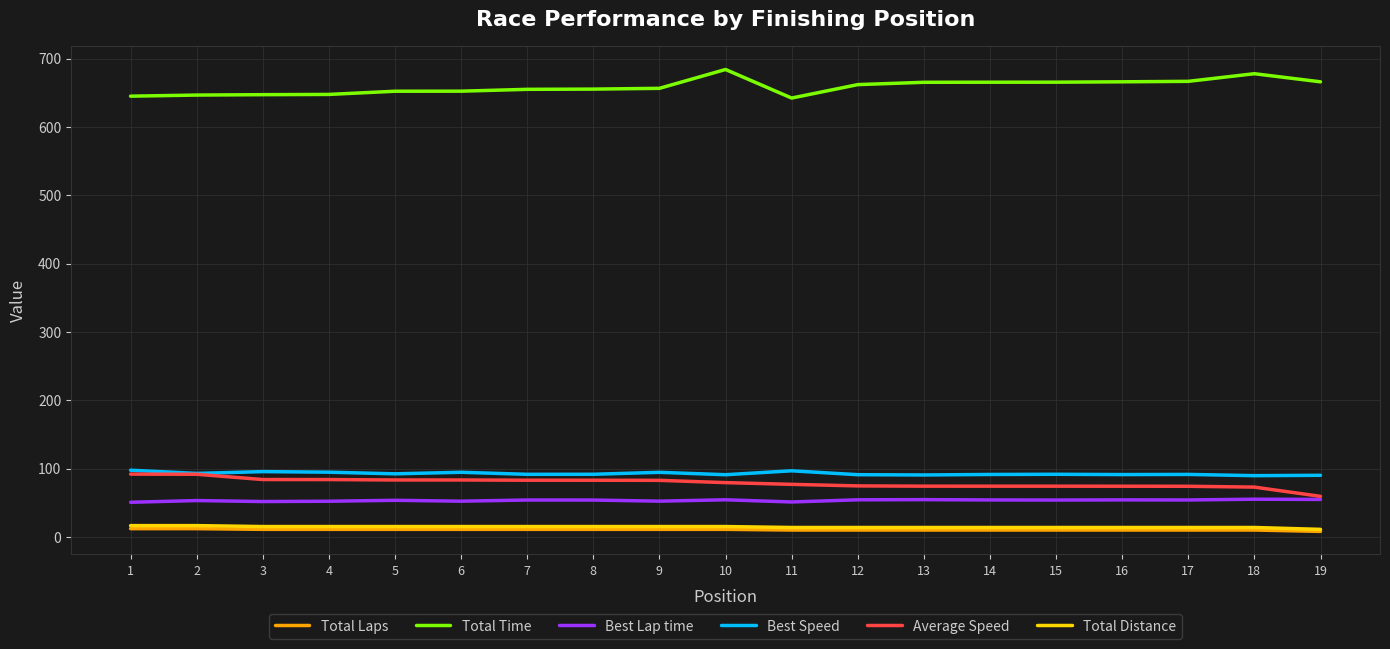

Which series has the largest total across all categories?

Total Time